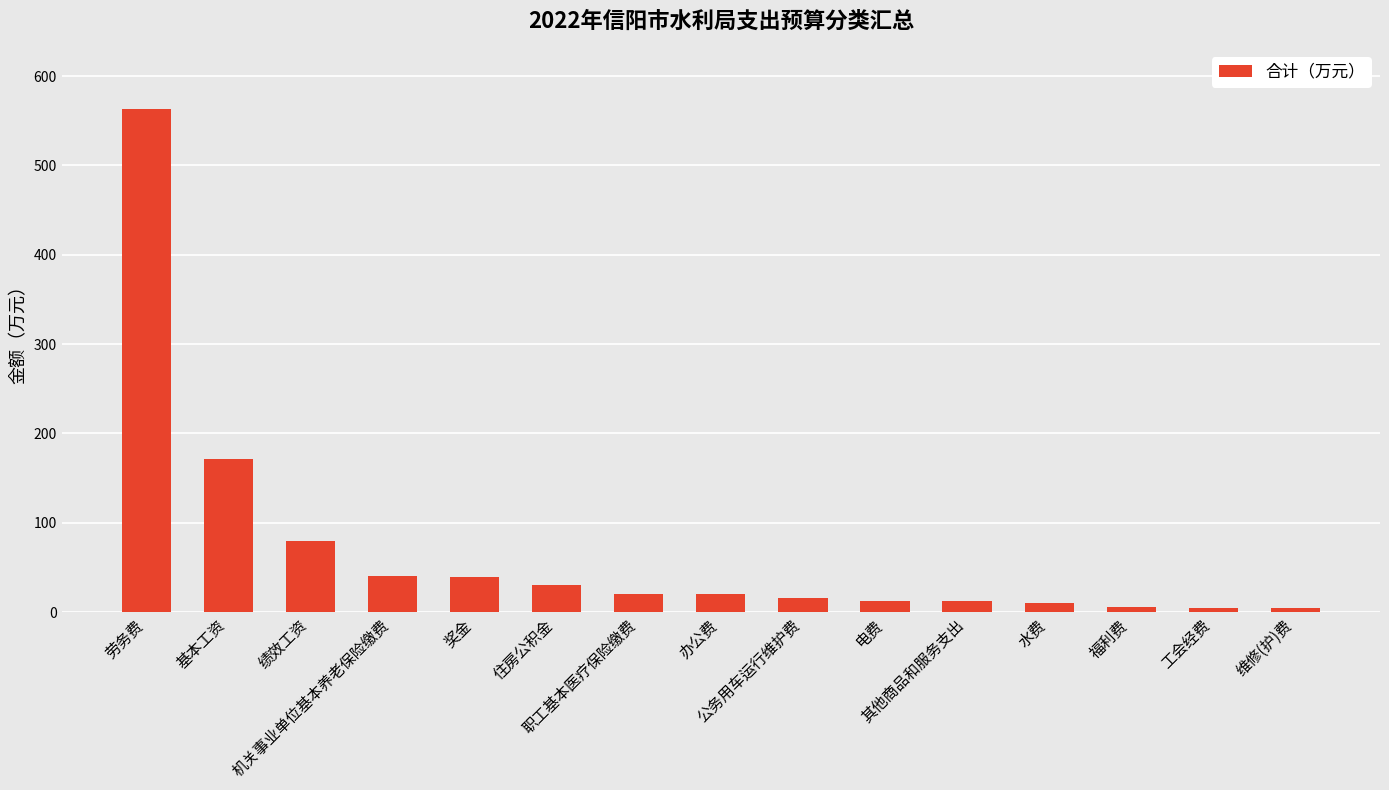

What is the maximum value shown in the chart?

563.0